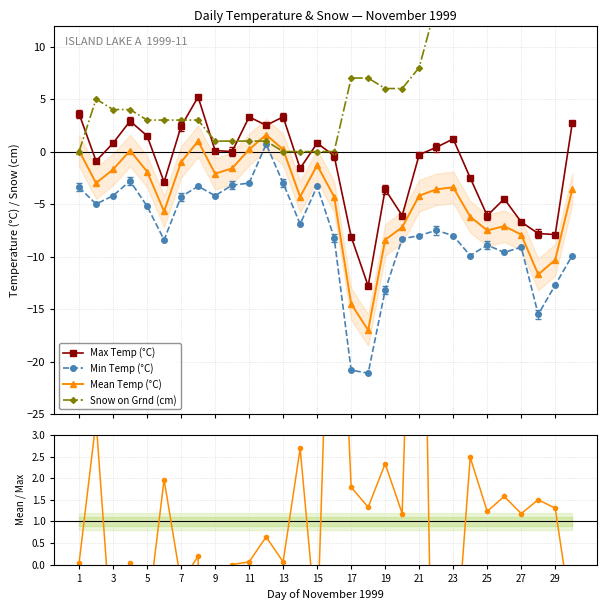

How many values in the Max Temp (°C) series exceed 0?

14